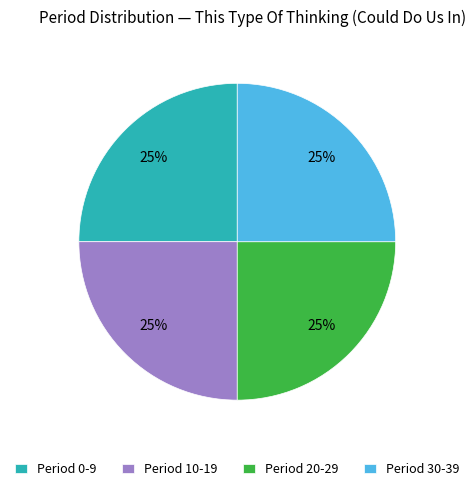

To the nearest percent, what is the combined percentage of Period 20-29 and Period 30-39?

50%